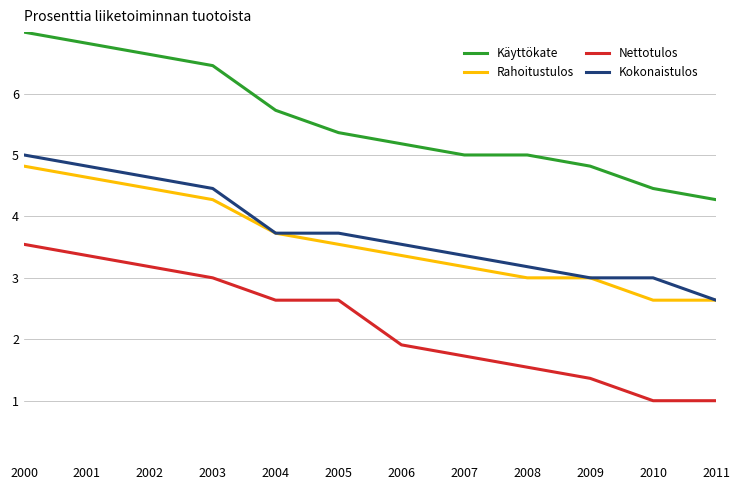

What is the difference between the maximum and minimum values in the Käyttökate series?

2.7